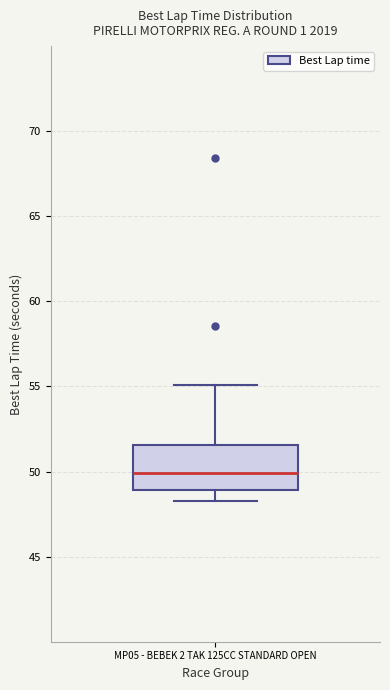

Transcribe this box plot: give where the median line is, the range the box spans, and where the two whiskers end, as read against the y-axis. The values are not printed on the chart, so give them approximately, as read against the axis.

median 50.0, box 49.0 to 51.5, whiskers 48.0 to 55.0